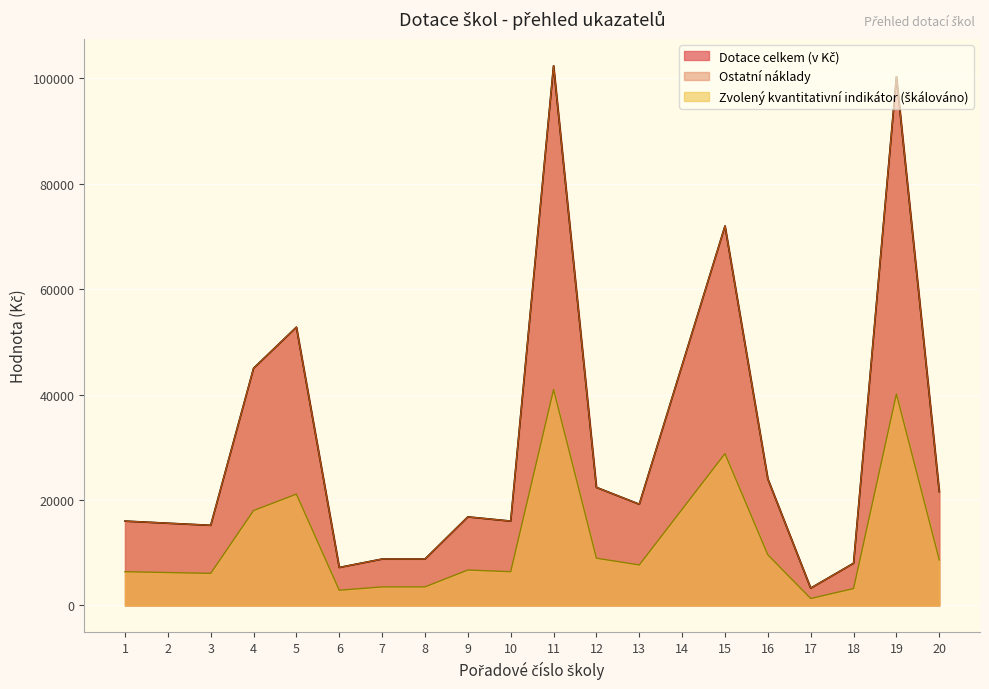

At which category does the chart reach its peak across all series?

11